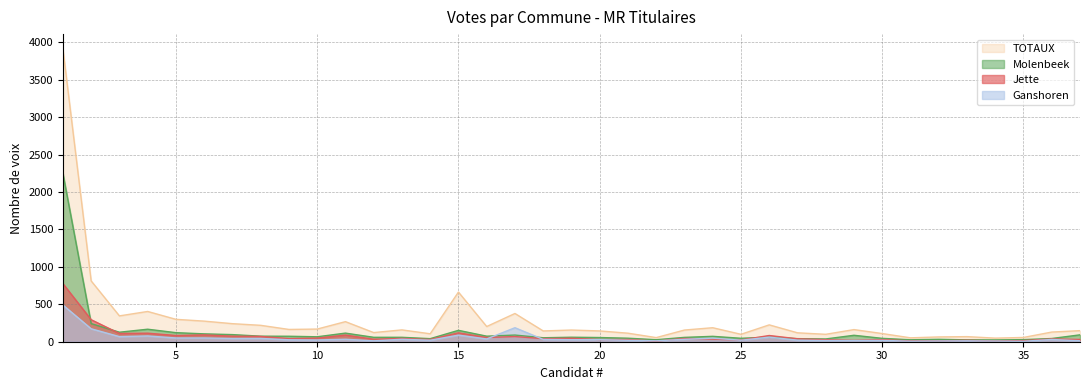

How many lines are shown in the chart?

4